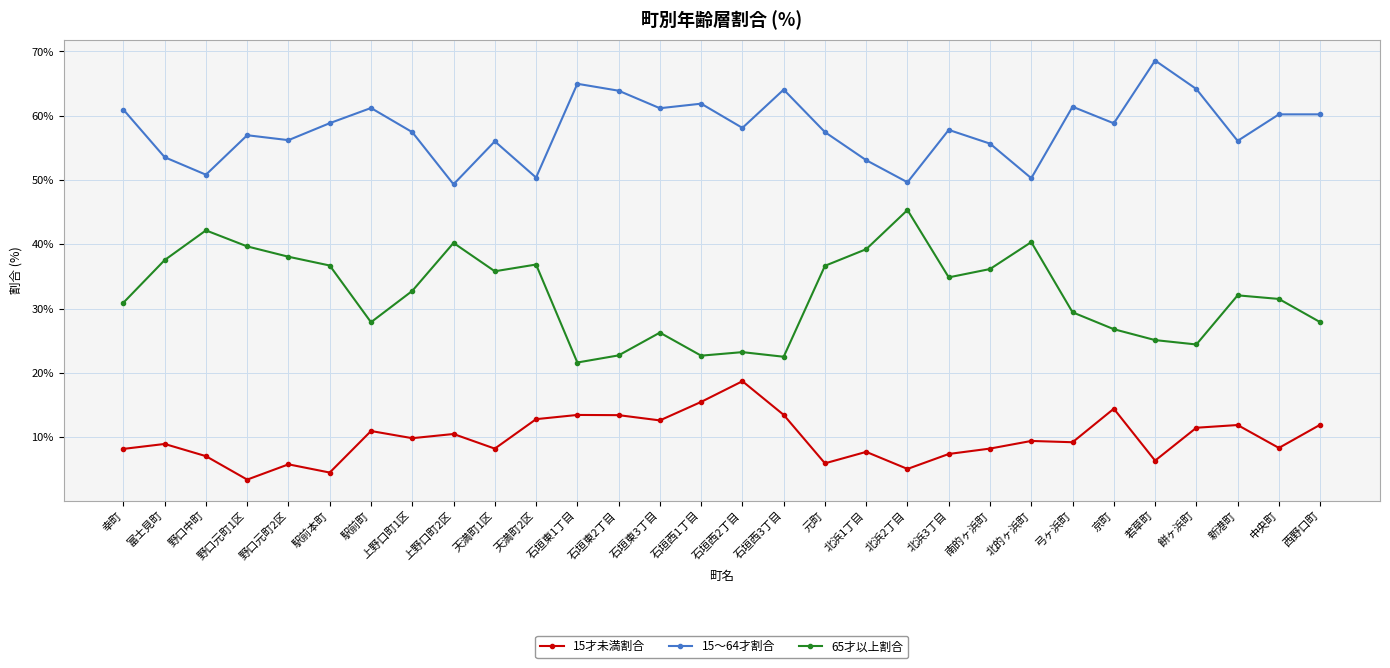

Between 野口元町1区 and 西野口町, which series saw the biggest shift?

65才以上割合